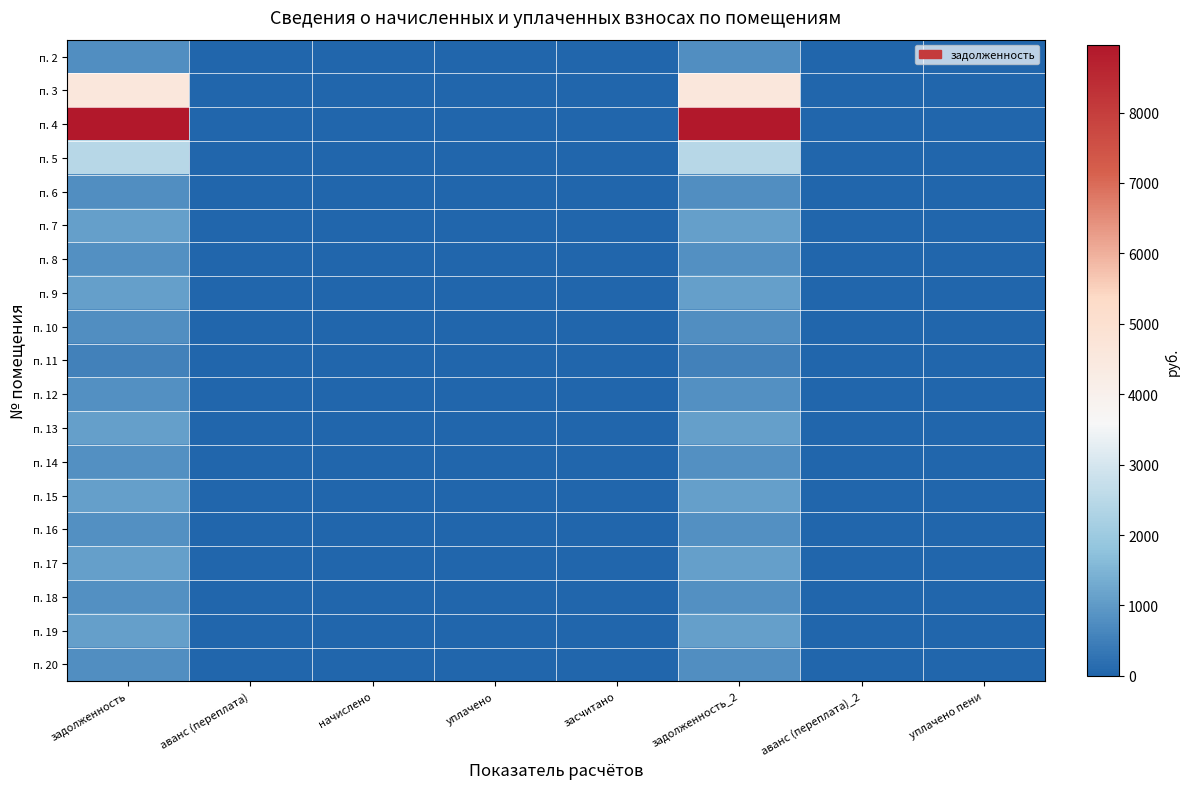

Between начислено and уплачено, which is larger?

начислено